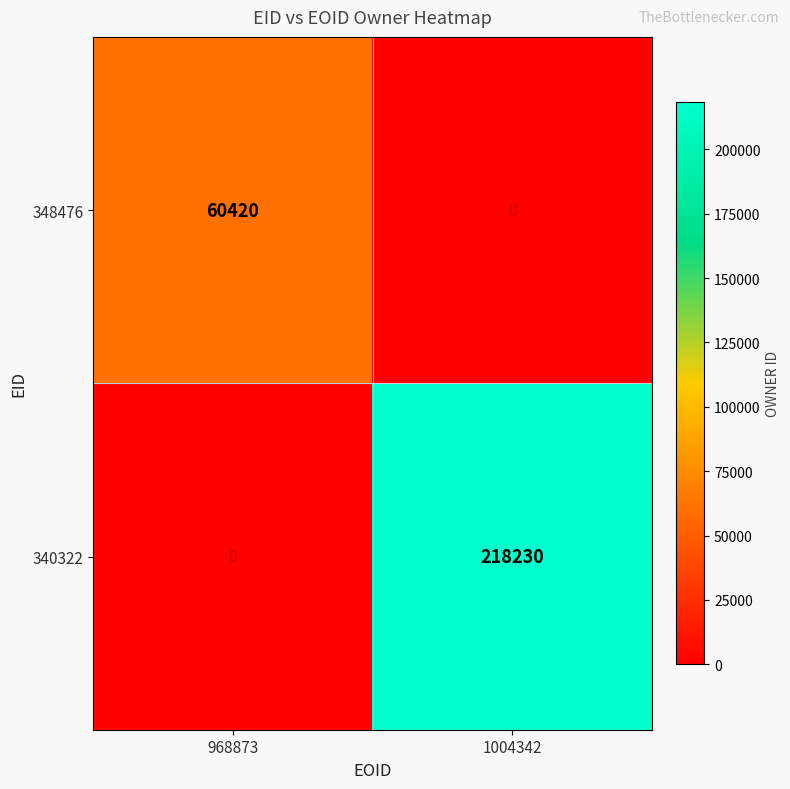

What is the sum of the 340322 values at 1004342 and 968873?

218230